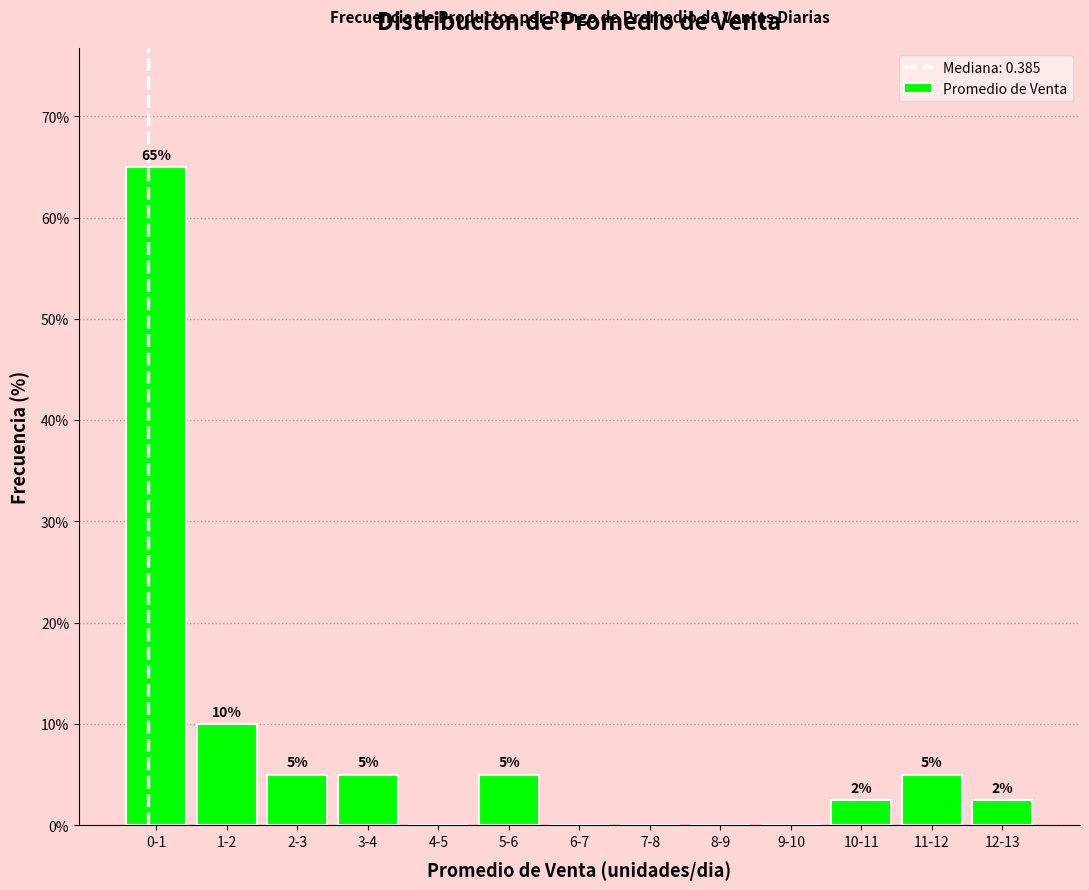

At which label is the value closest to 32?

1-2